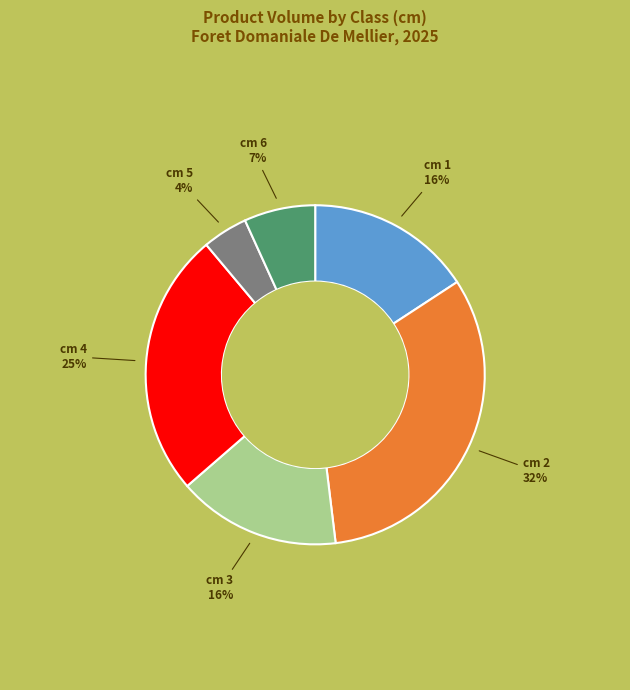

What is the largest slice in the pie chart?

cm 2